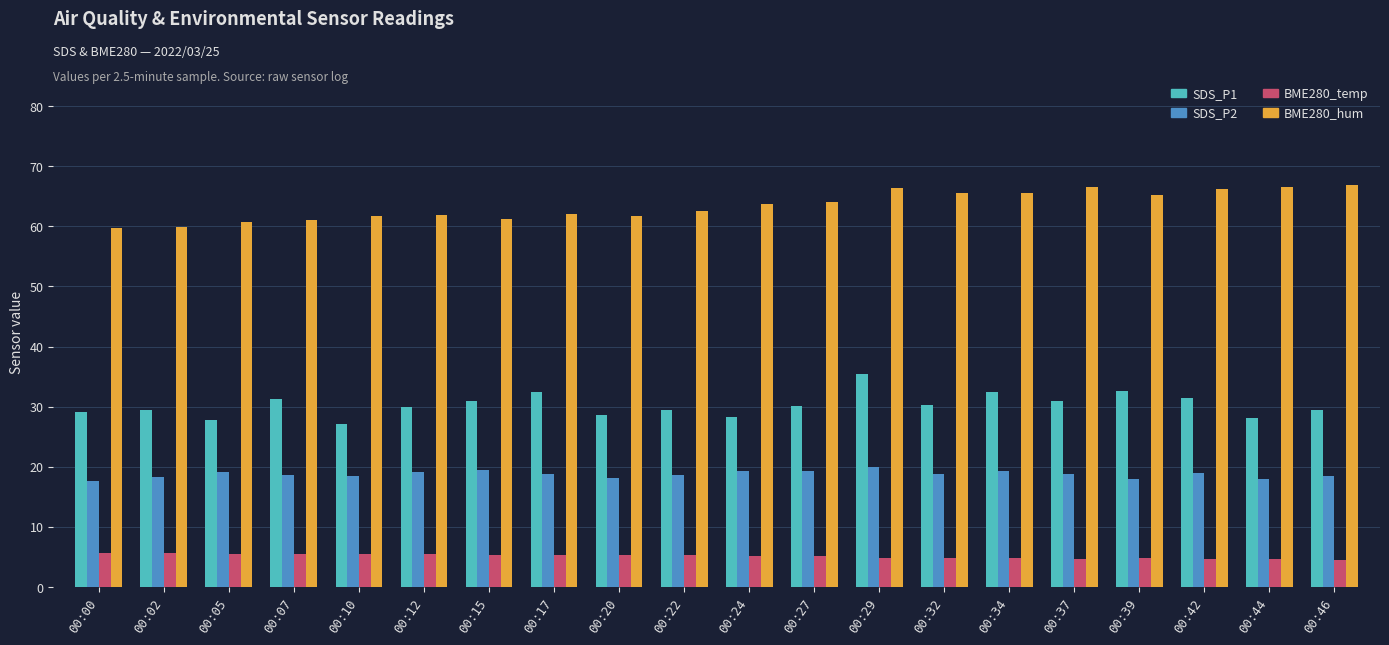

What is the sum of the BME280_temp values at 00:12 and 00:24?

10.6